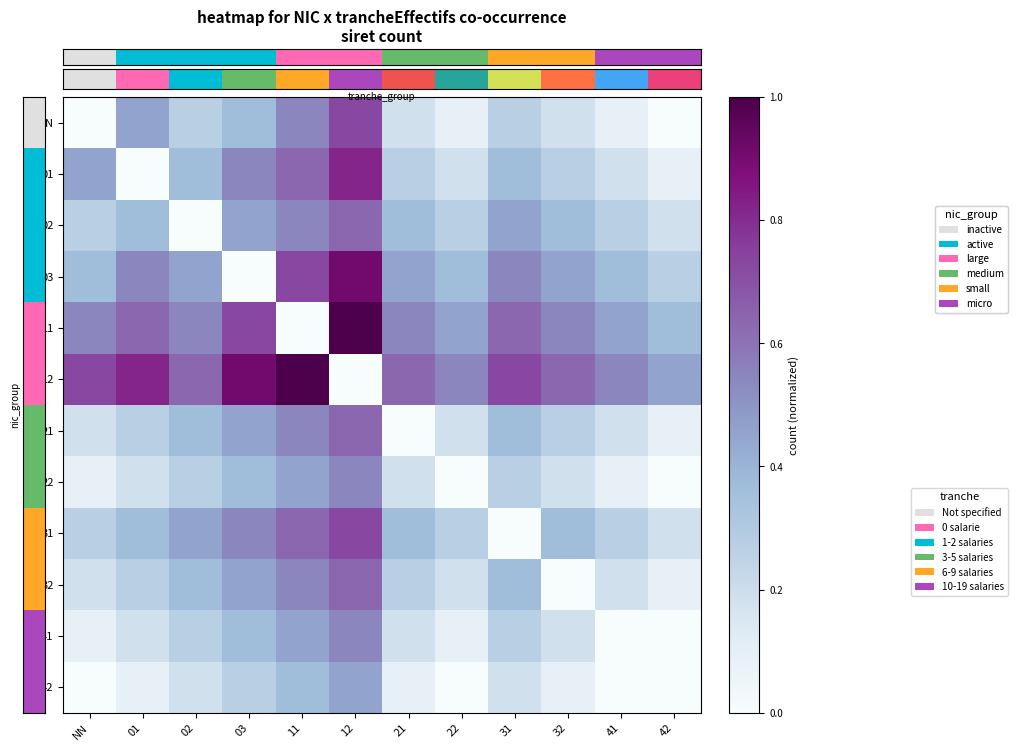

At how many categories does at least one series exceed 0?

12